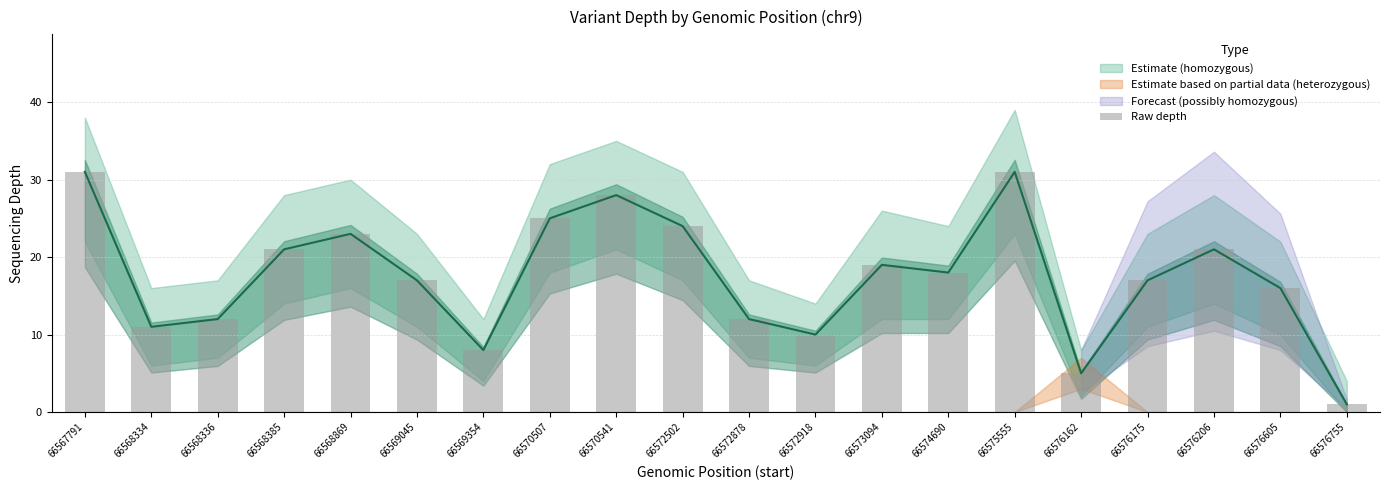

What is the value of the 15th bar from the left?

31